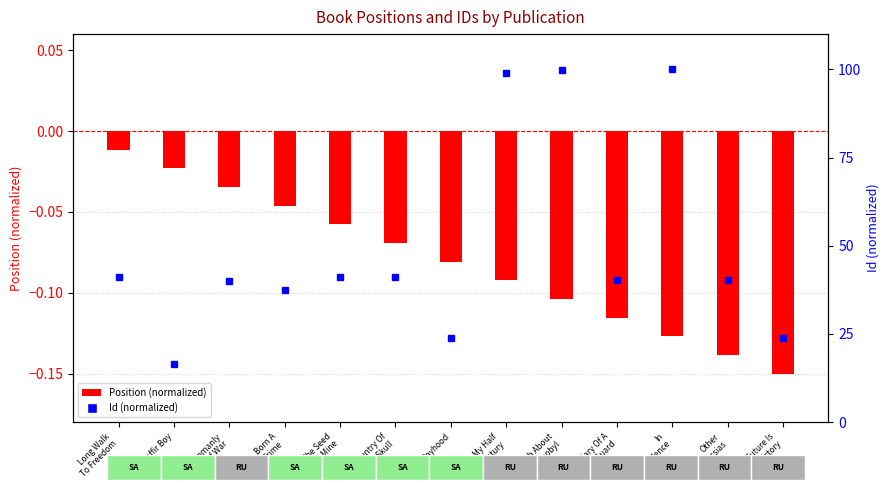

At which category is the sum across all series the highest?

In
Confidence